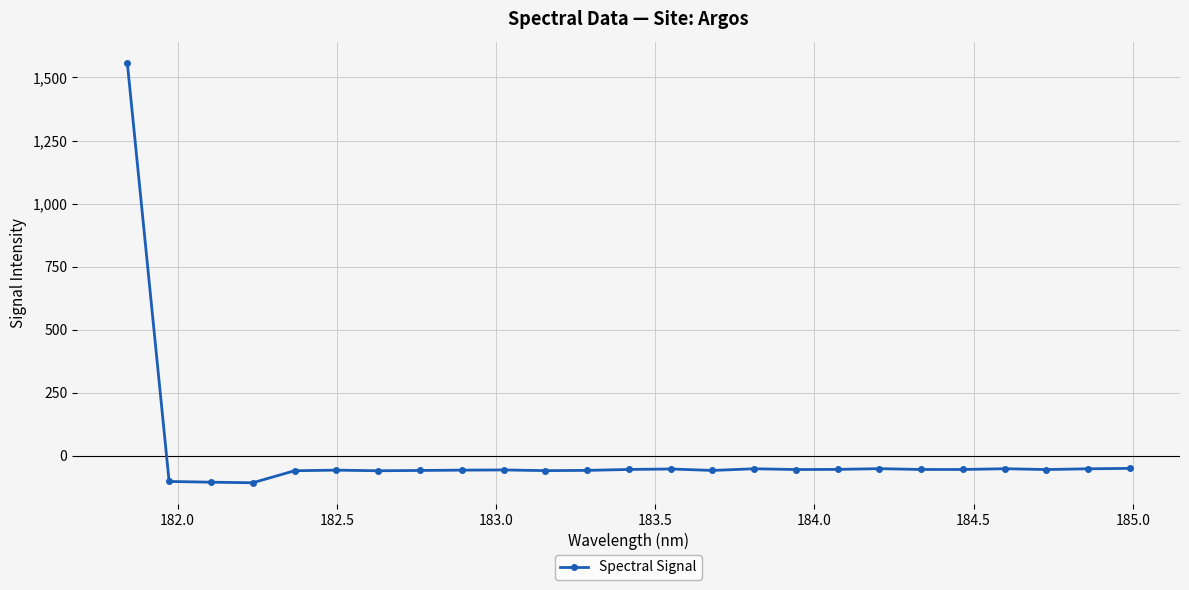

What is the value of the 2nd point from the left?

-101.3